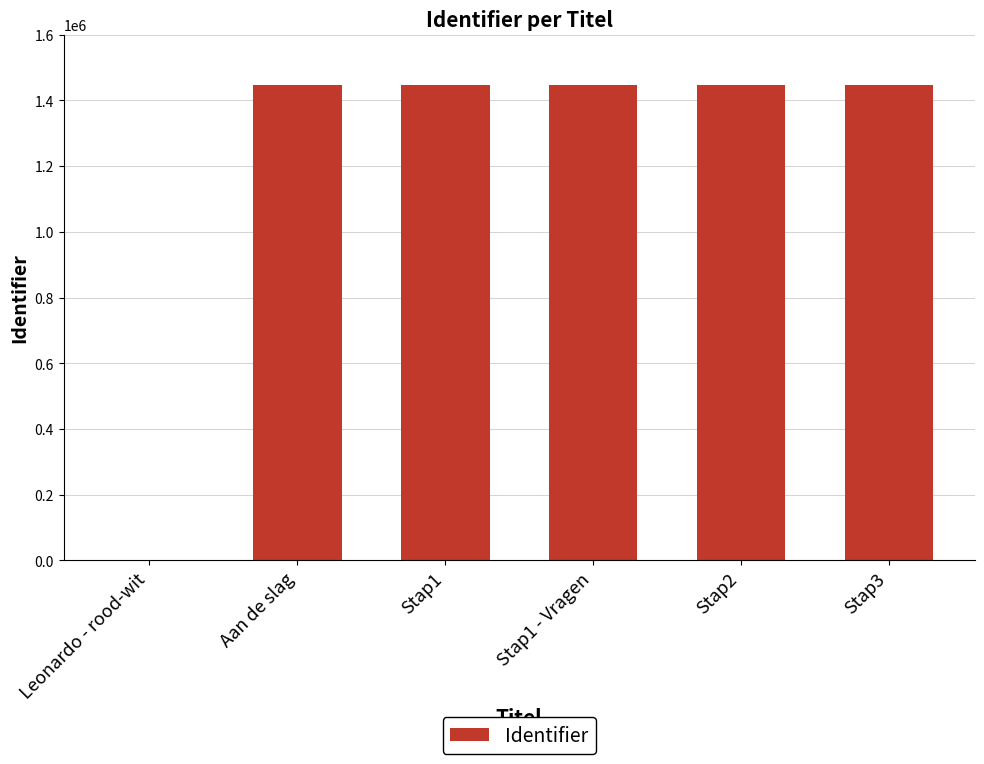

What is the sum of all values?

7233963